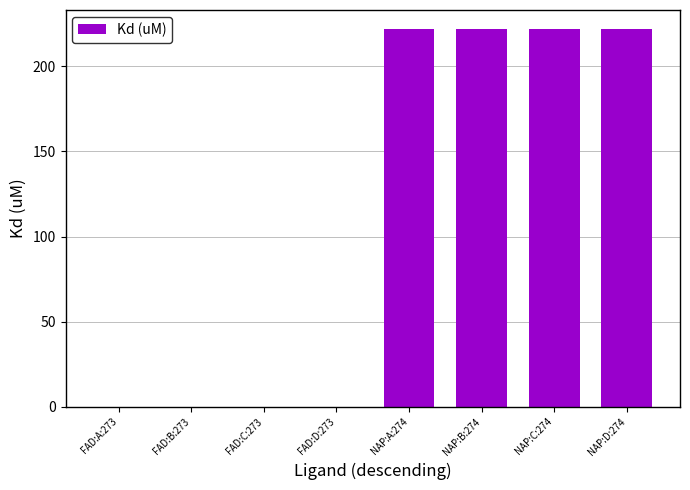

Is it true that the value at NAP:D:274 is 352?

False